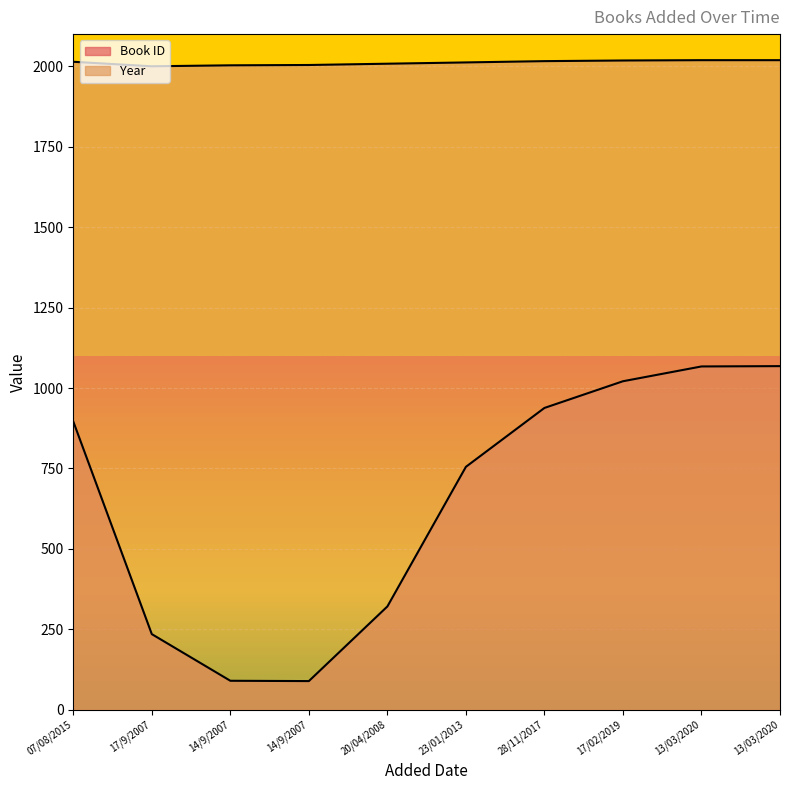

True or false: Year has a value of 540 at 17/02/2019.

False